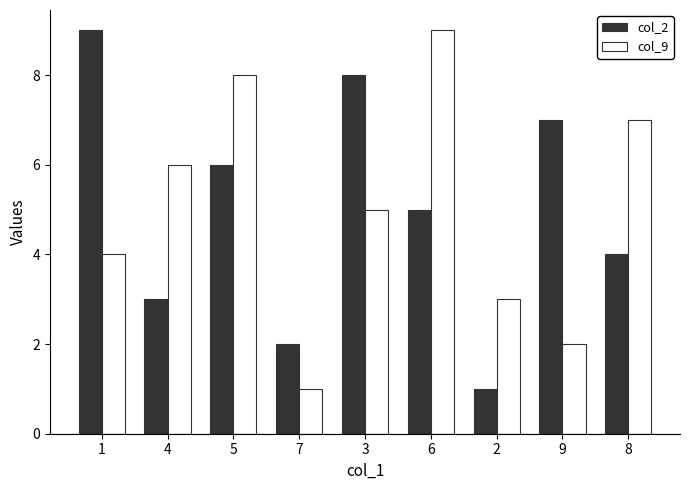

What is the difference between the maximum and minimum values in the col_2 series?

8